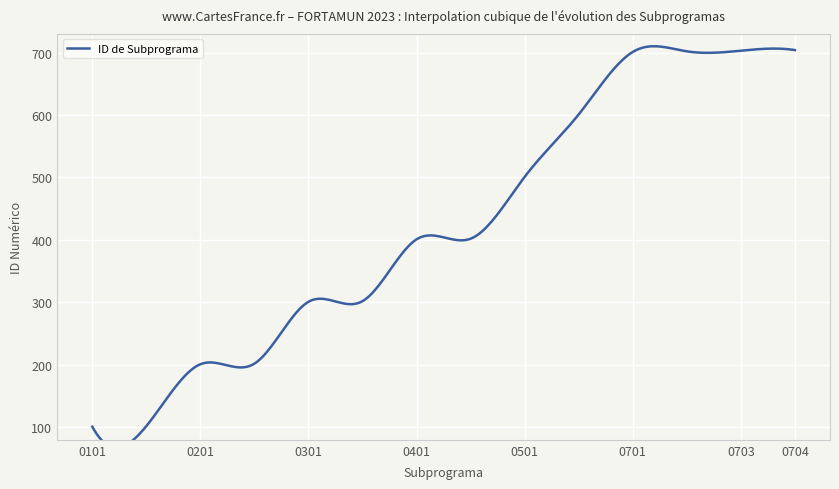

The value at 6 is 544. True or false?

False